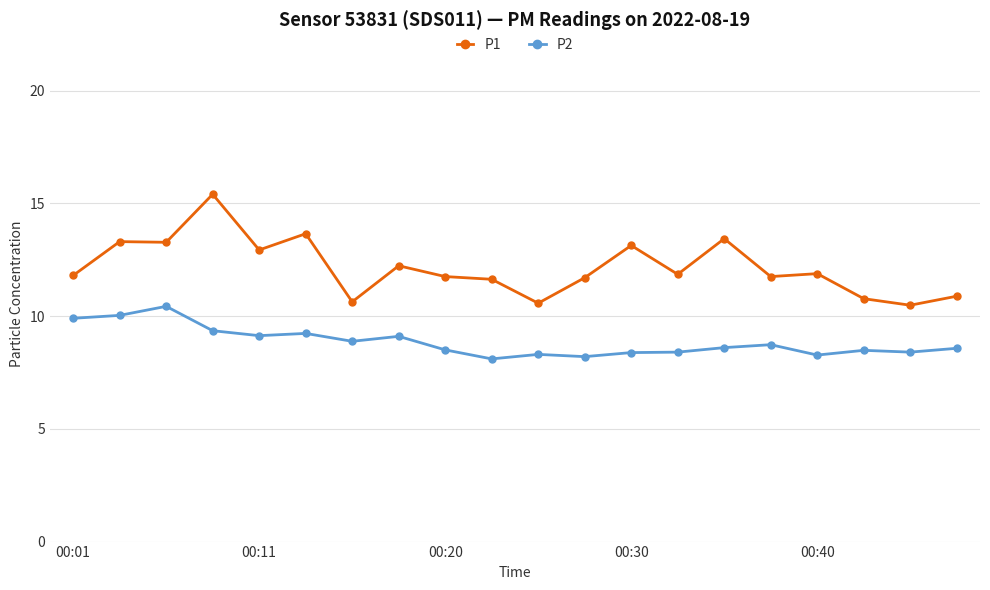

What is the greatest value displayed?

15.4